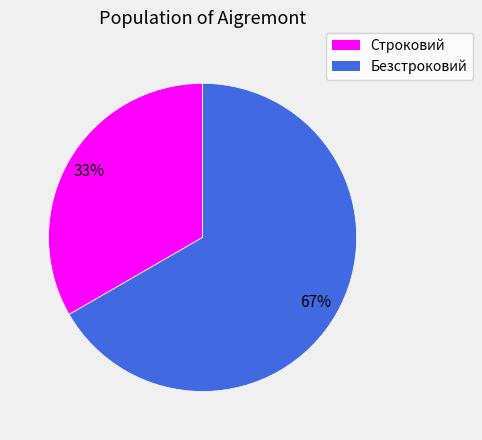

Does Безстроковий account for over 50% of the chart?

Yes